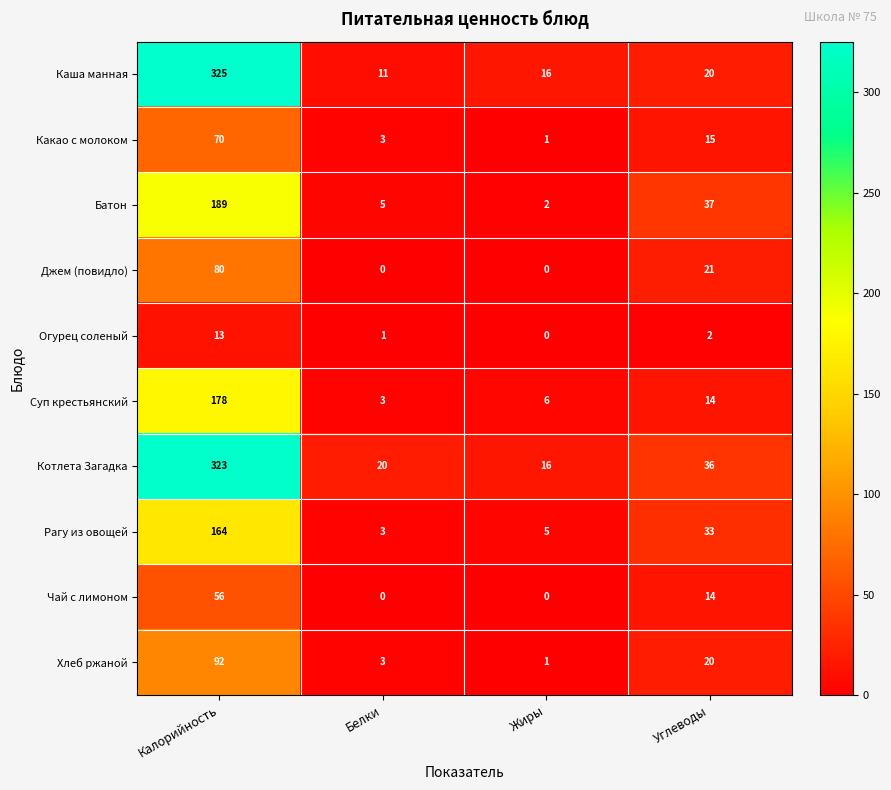

Count the number of data series in this chart.

10